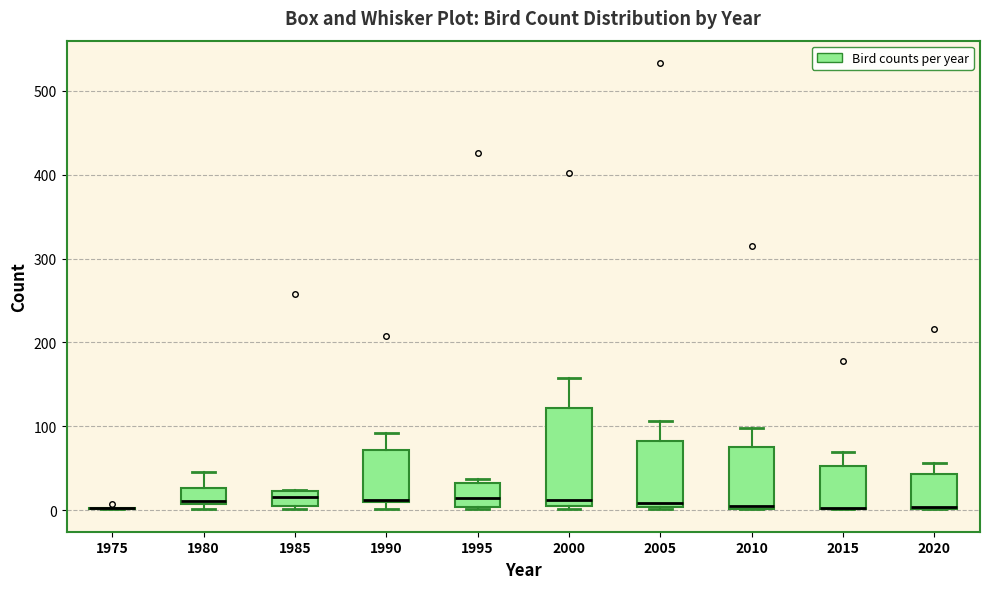

Which box is the tallest, from its lower edge to its upper edge?

2000